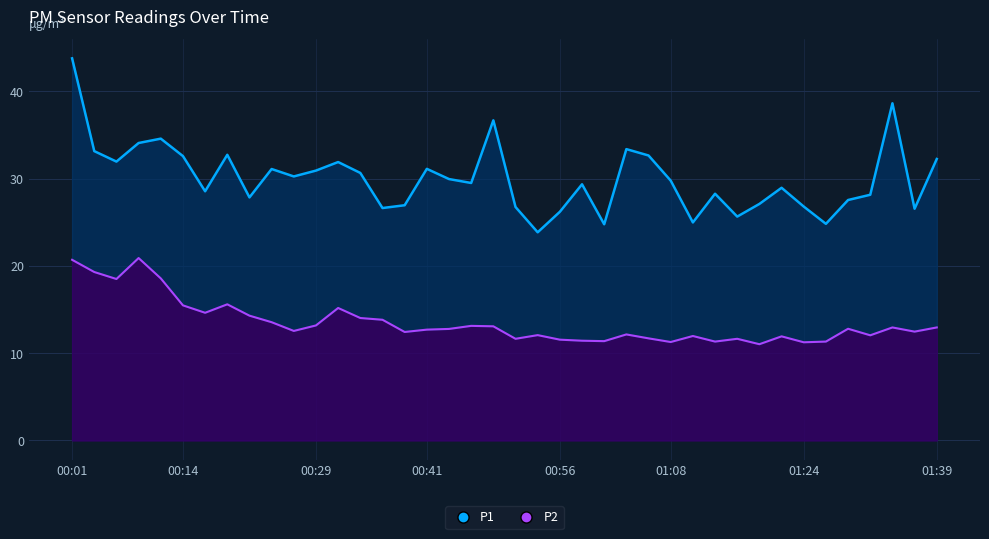

What is the total value across all series at 00:21?

42.2